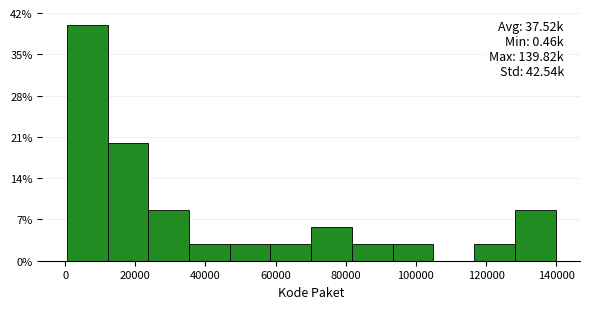

Over which range of the x-axis is the bar tallest?

0 to 12000